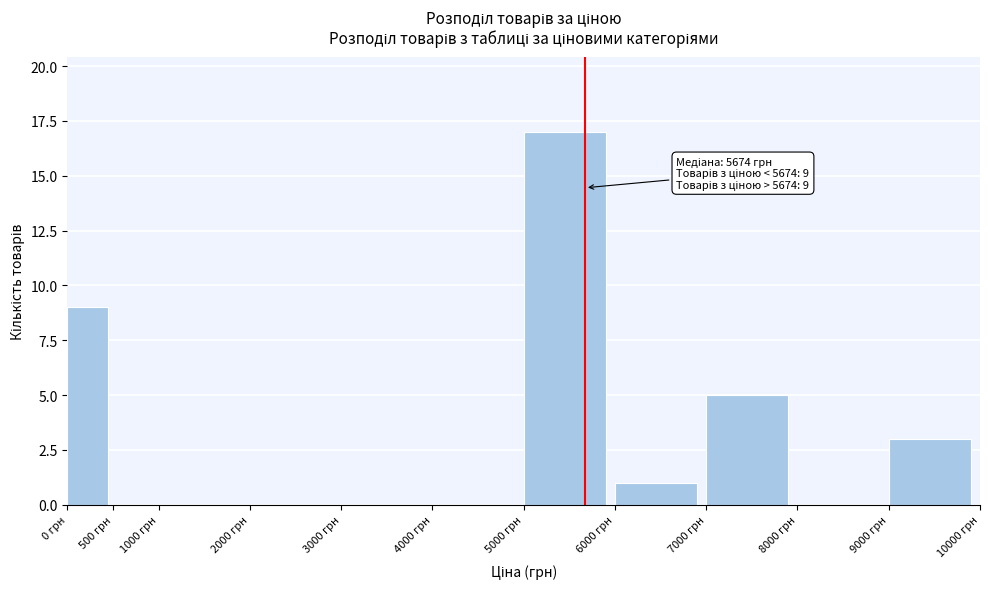

Which range on the x-axis has the tallest bar?

5000 to 6000